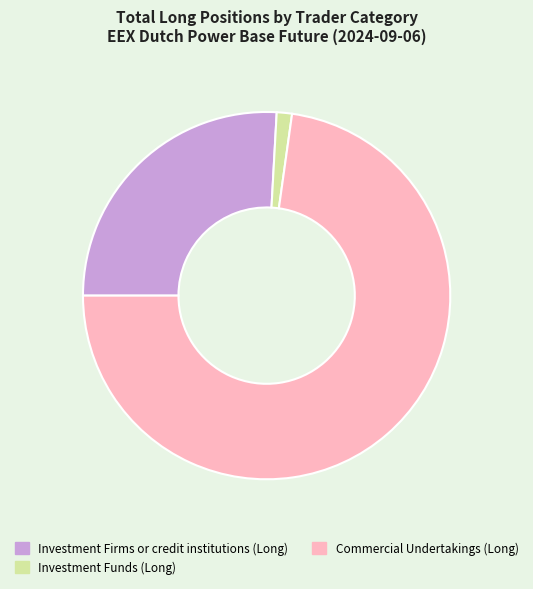

Do Investment Funds (Long) and Investment Firms or credit institutions (Long) together represent more than half of the pie?

No